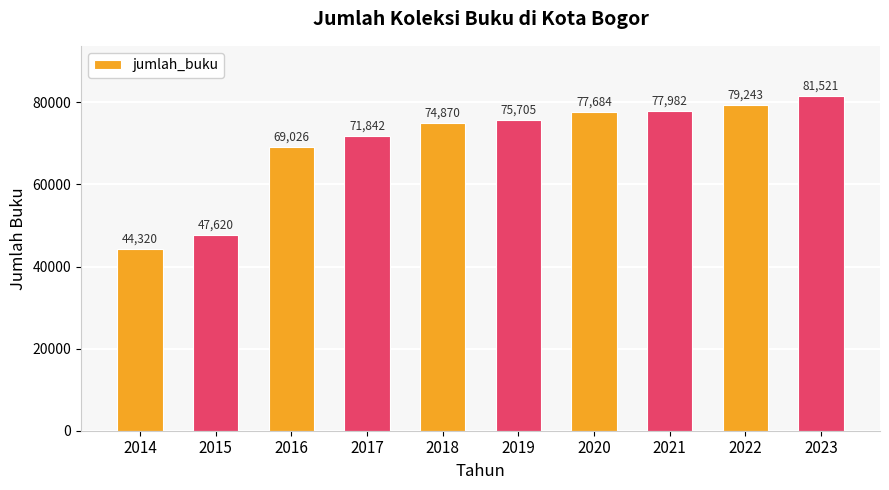

How many values are below 75705?

5